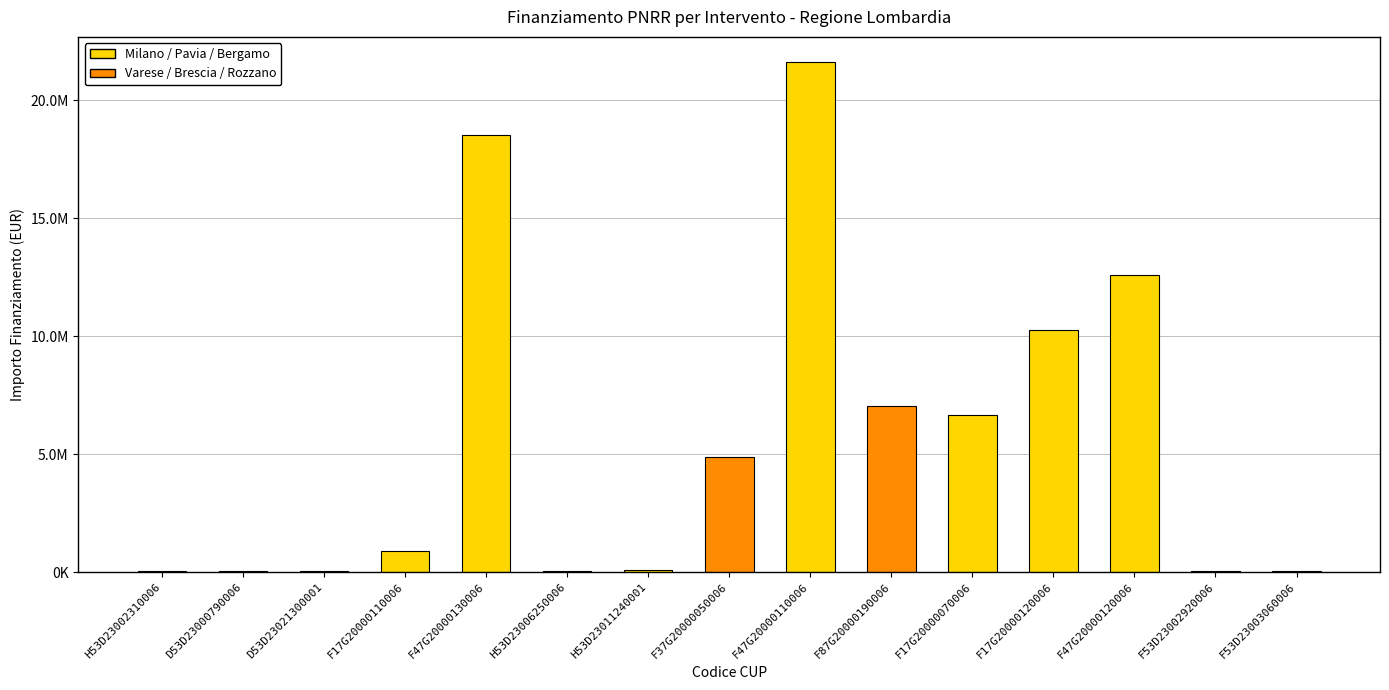

Which category has the highest value across all series?

F47G20000110006